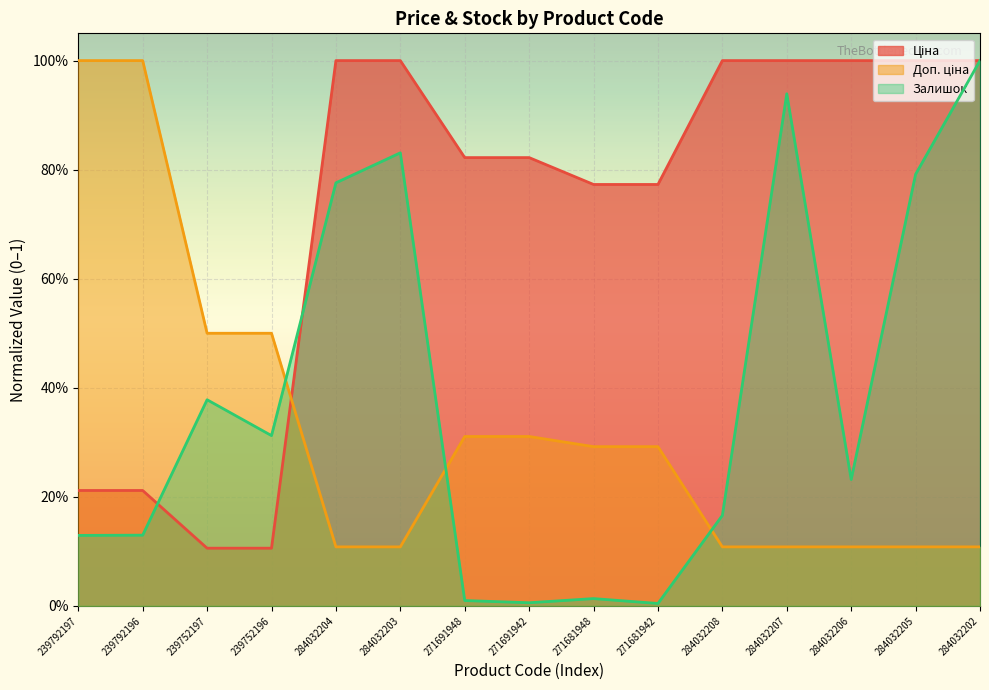

Does the chart display data point markers on the line(s)?

No